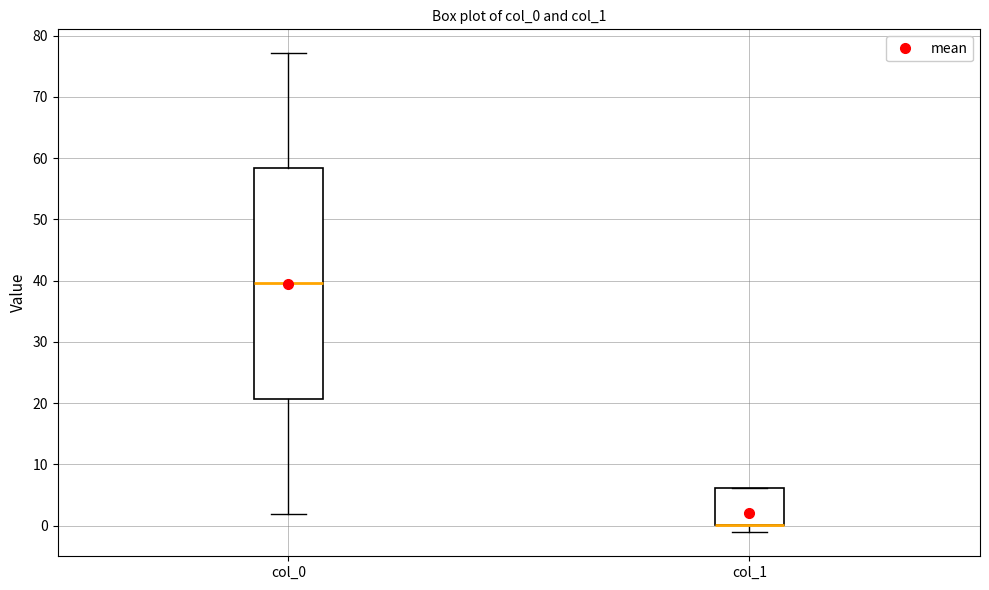

Where is the upper edge of the box for col_1 on the y-axis? The values are not printed on the chart, so give them approximately, as read against the axis.

6